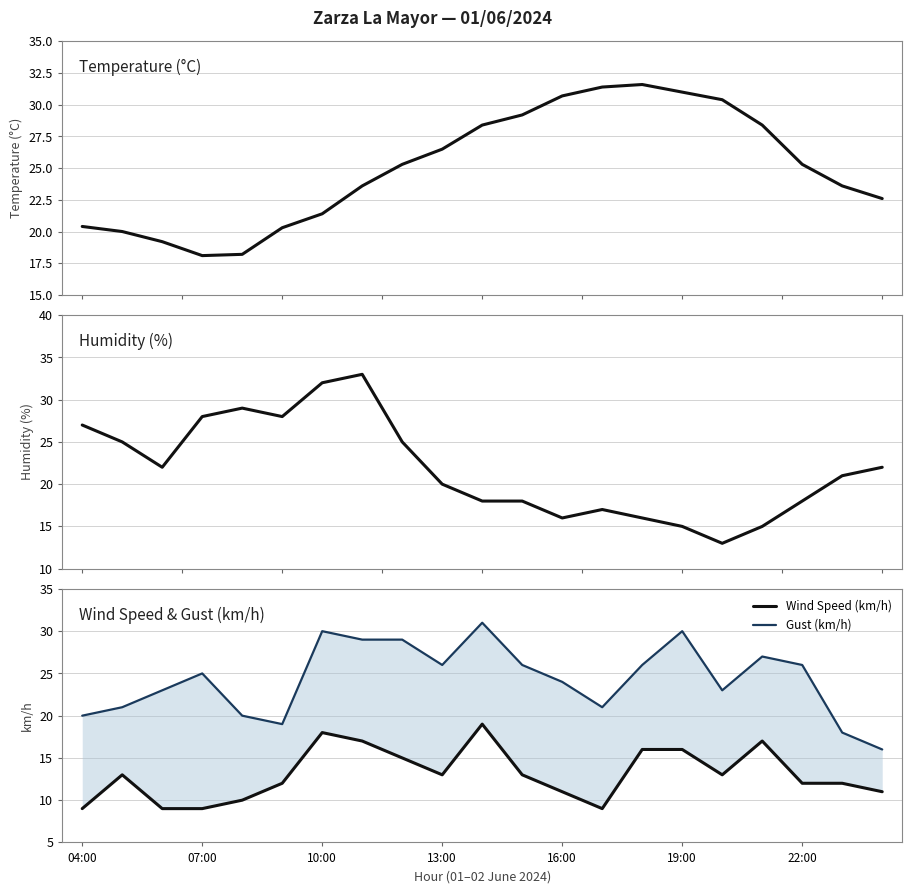

Which series has the largest total across all categories?

Temperature (°C)